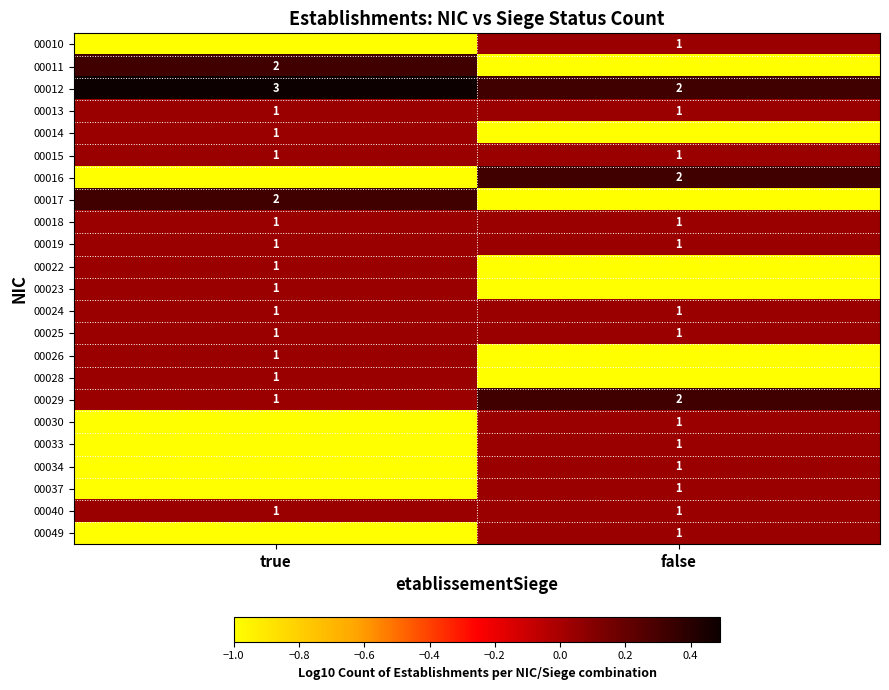

True or false: 00040 has a value of 1 at true.

True